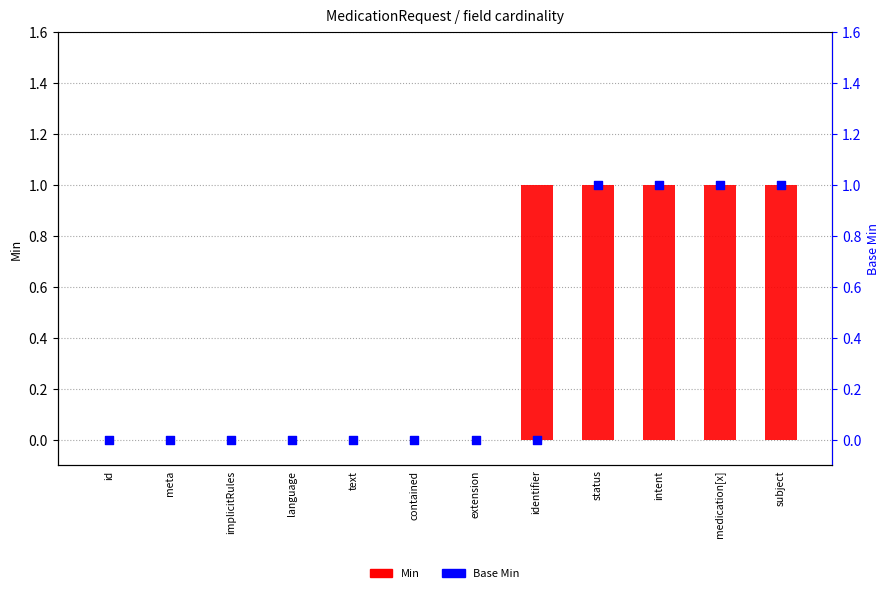

Which series contains the highest Y value?

Min